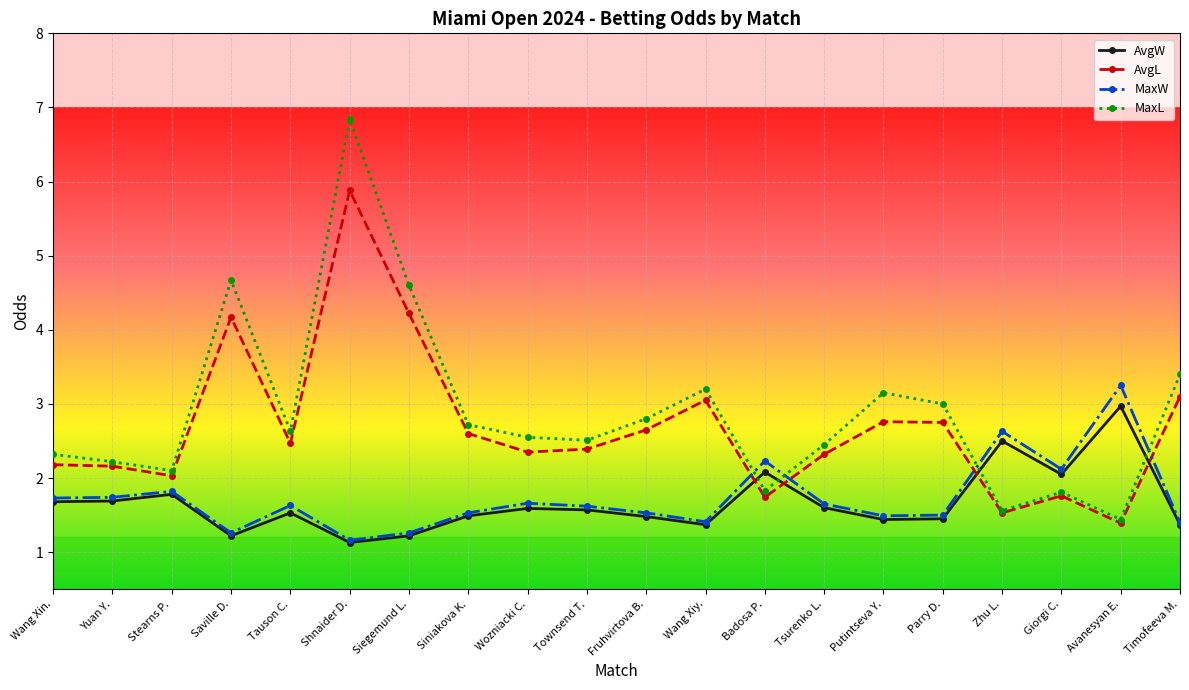

Where is the first local maximum for MaxW?

Stearns P.